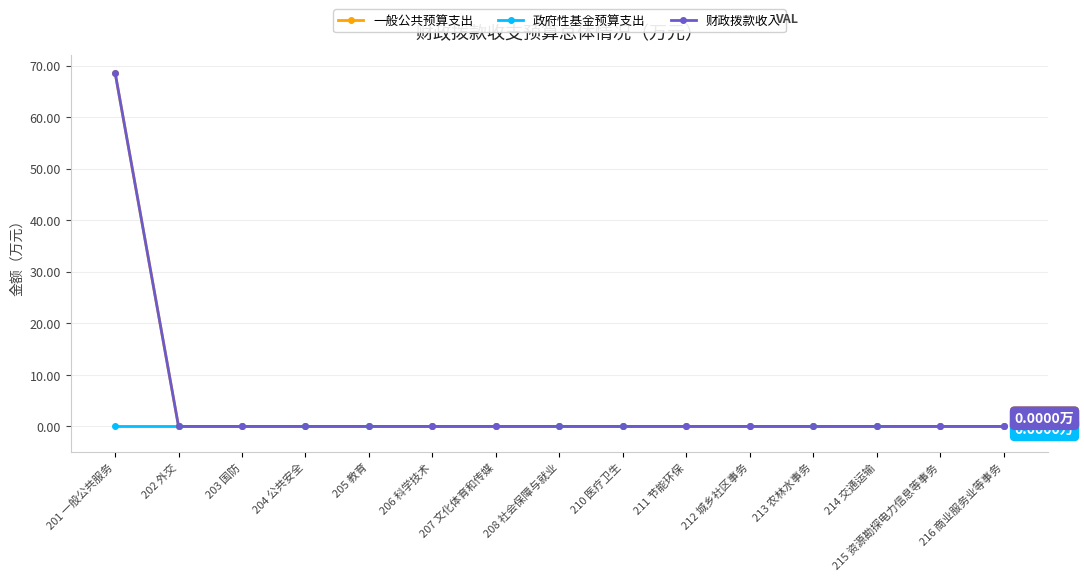

At which category is the sum across all series the highest?

201 一般公共服务